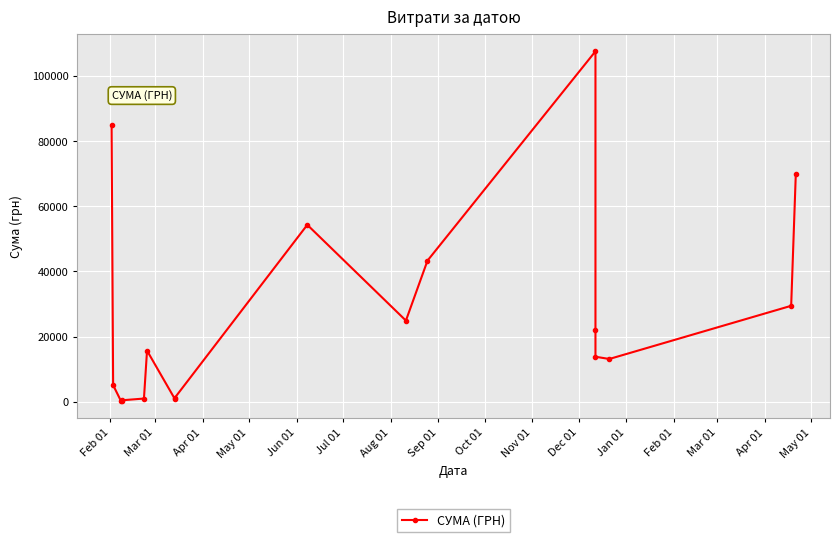

What is the difference between the maximum and minimum values?

107385.8